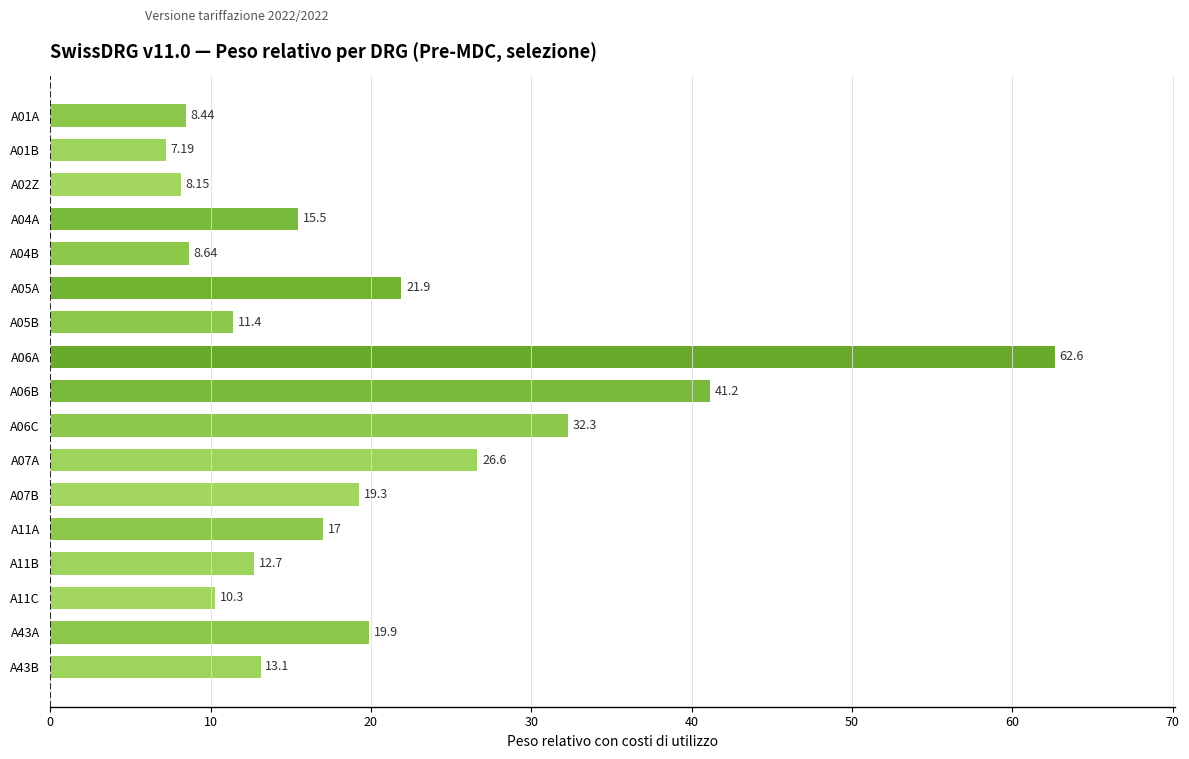

Does the chart contain any negative values?

No